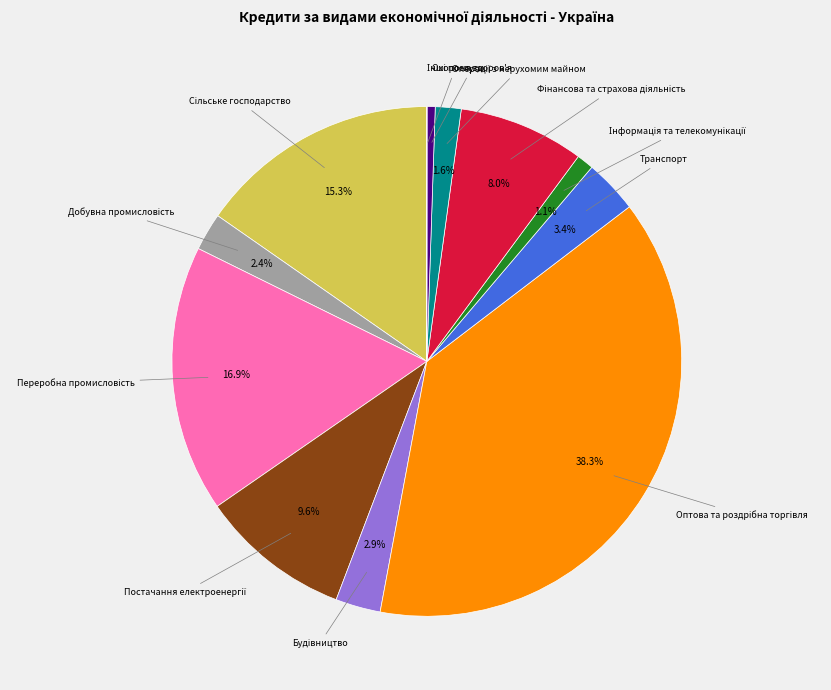

Is there a majority slice in this chart?

No